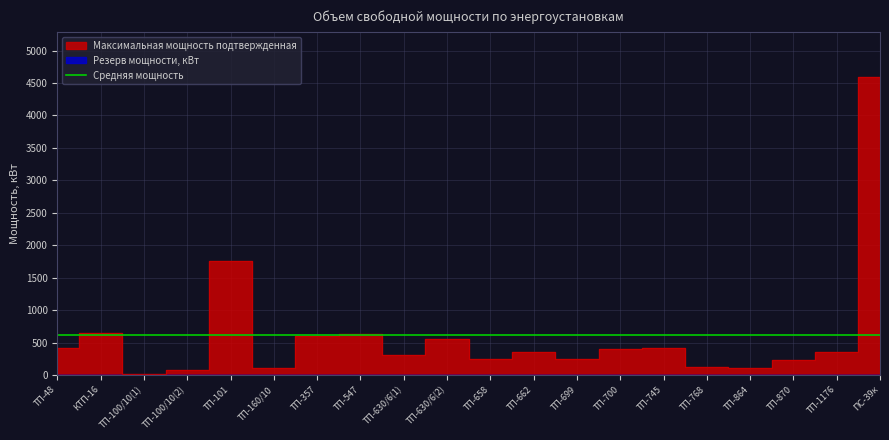

True or false: the data has more than 1 interior local peaks.

True